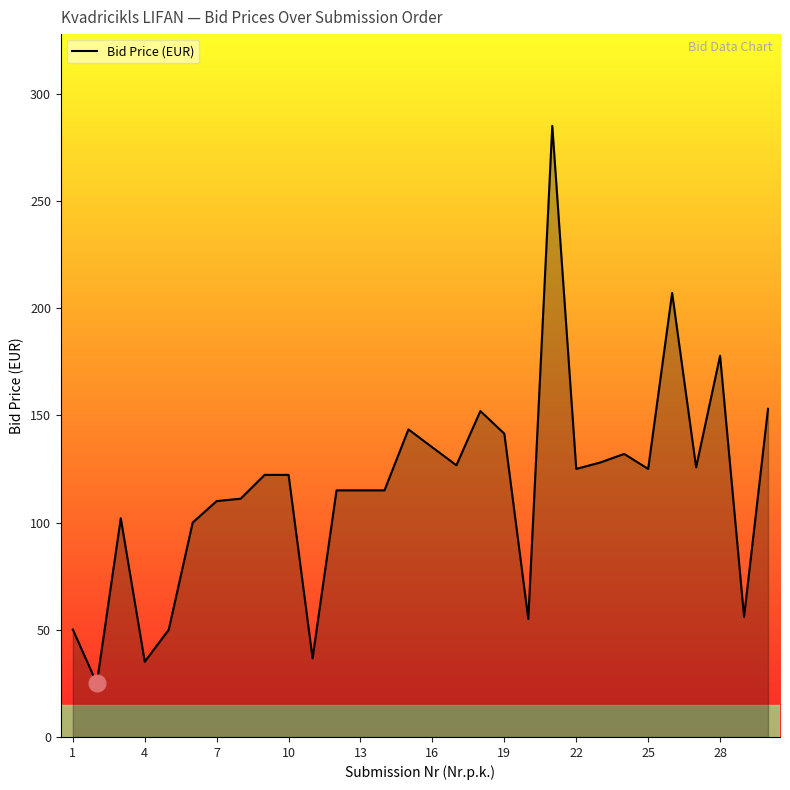

What is the minimum value shown in the chart?

25.0